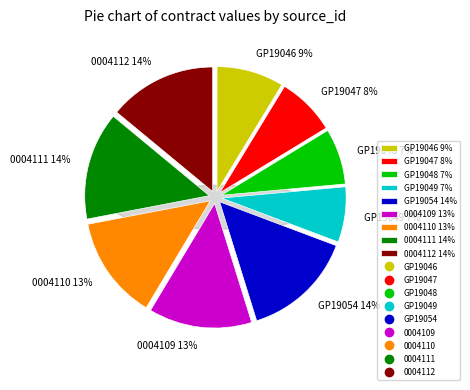

True or false: GP19049 accounts for 7% of the total.

True